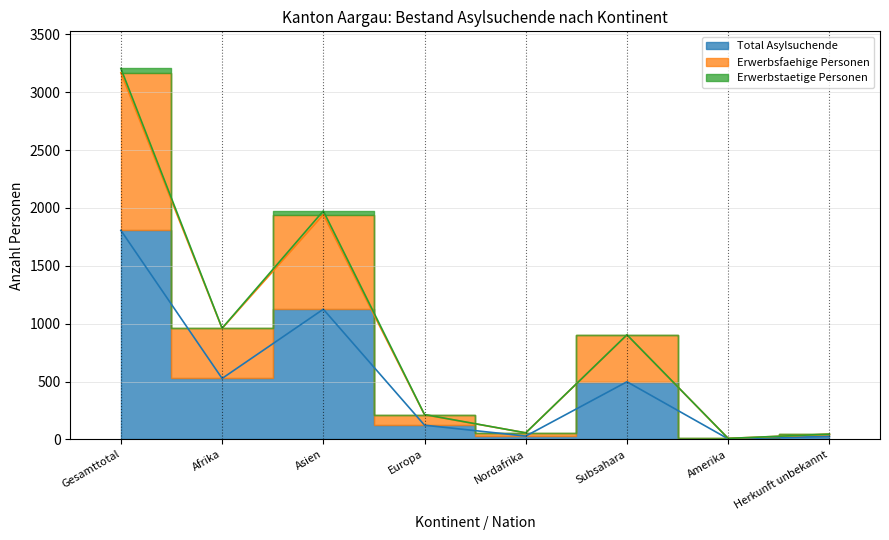

What is the greatest value displayed?

3168